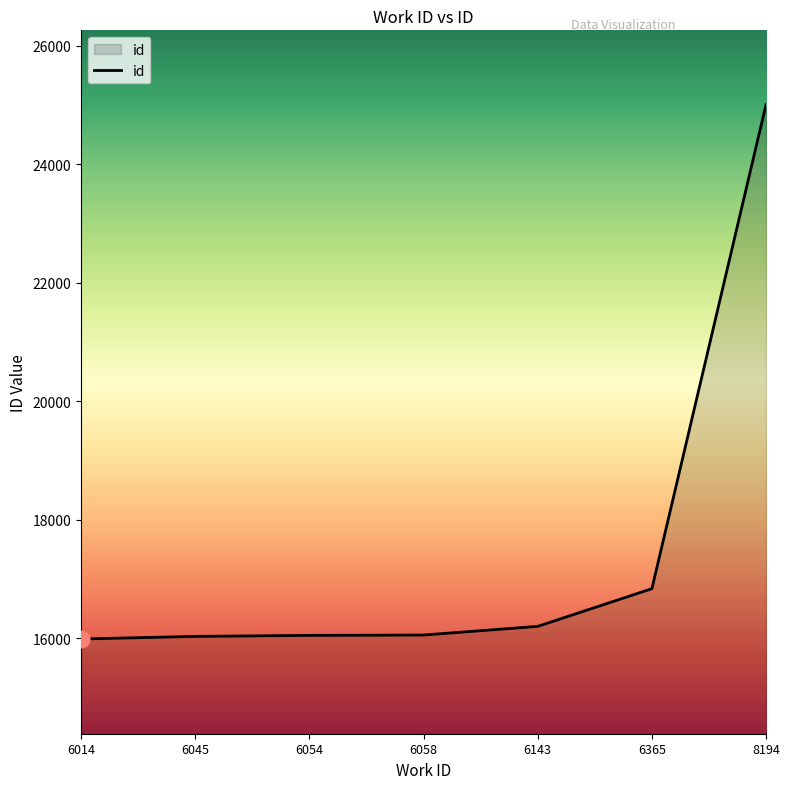

Which has a higher value, 6054 or 6143?

6143